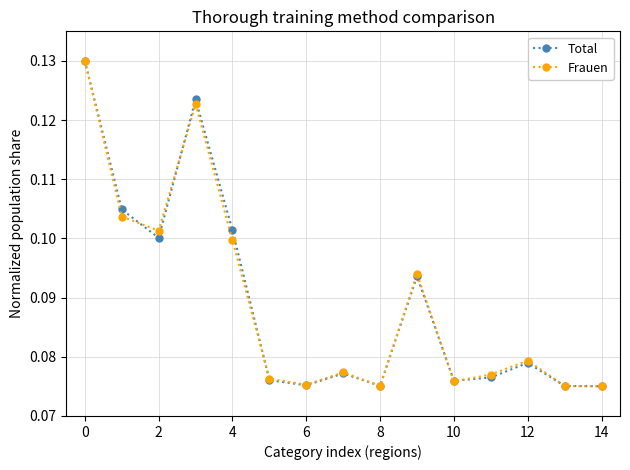

How many interior local peaks does the Frauen series have?

4